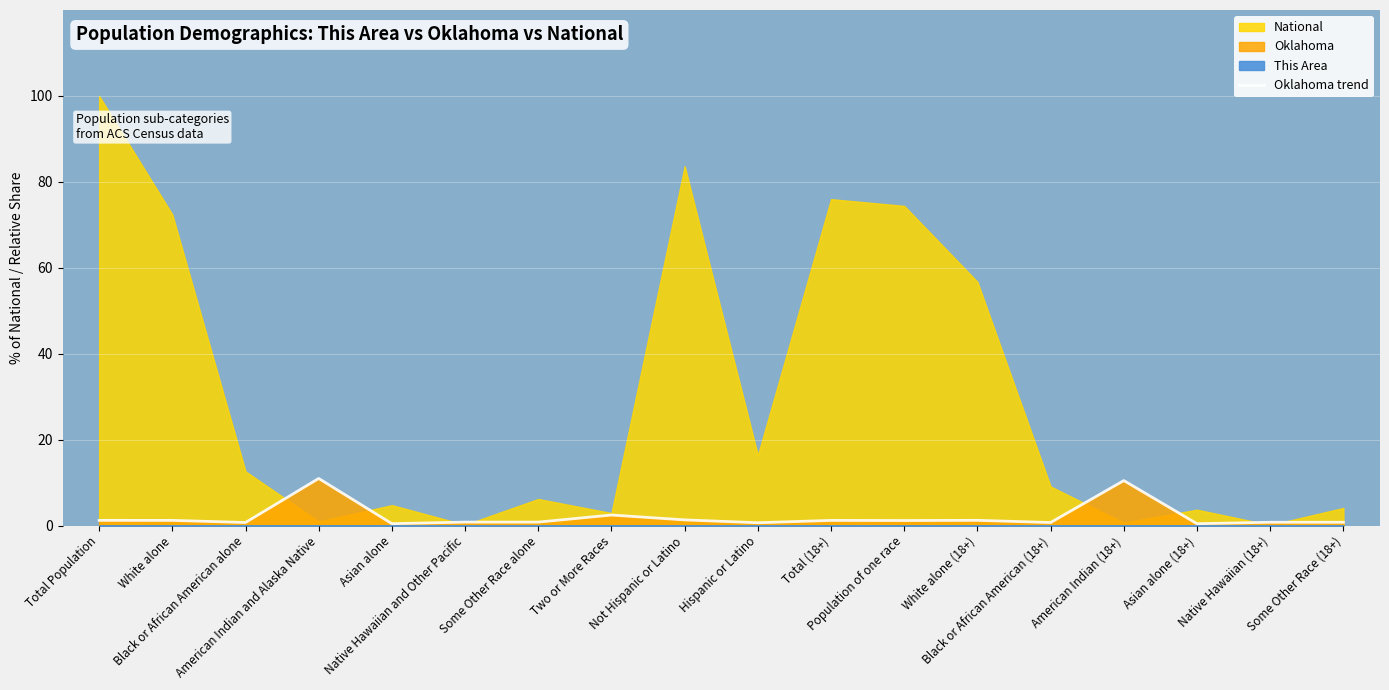

Reading left to right, what are all the values shown in this chart?

Total Population=1.2	White alone=1.2	Black or African American alone=0.7	American Indian and Alaska Native=11.0	Asian alone=0.4	Native Hawaiian and Other Pacific=0.8	Some Other Race alone=0.8	Two or More Races=2.5	Not Hispanic or Latino=1.3	Hispanic or Latino=0.7	Total (18+)=1.2	Population of one race=1.2	White alone (18+)=1.2	Black or African American (18+)=0.7	American Indian (18+)=10.5	Asian alone (18+)=0.4	Native Hawaiian (18+)=0.8	Some Other Race (18+)=0.8